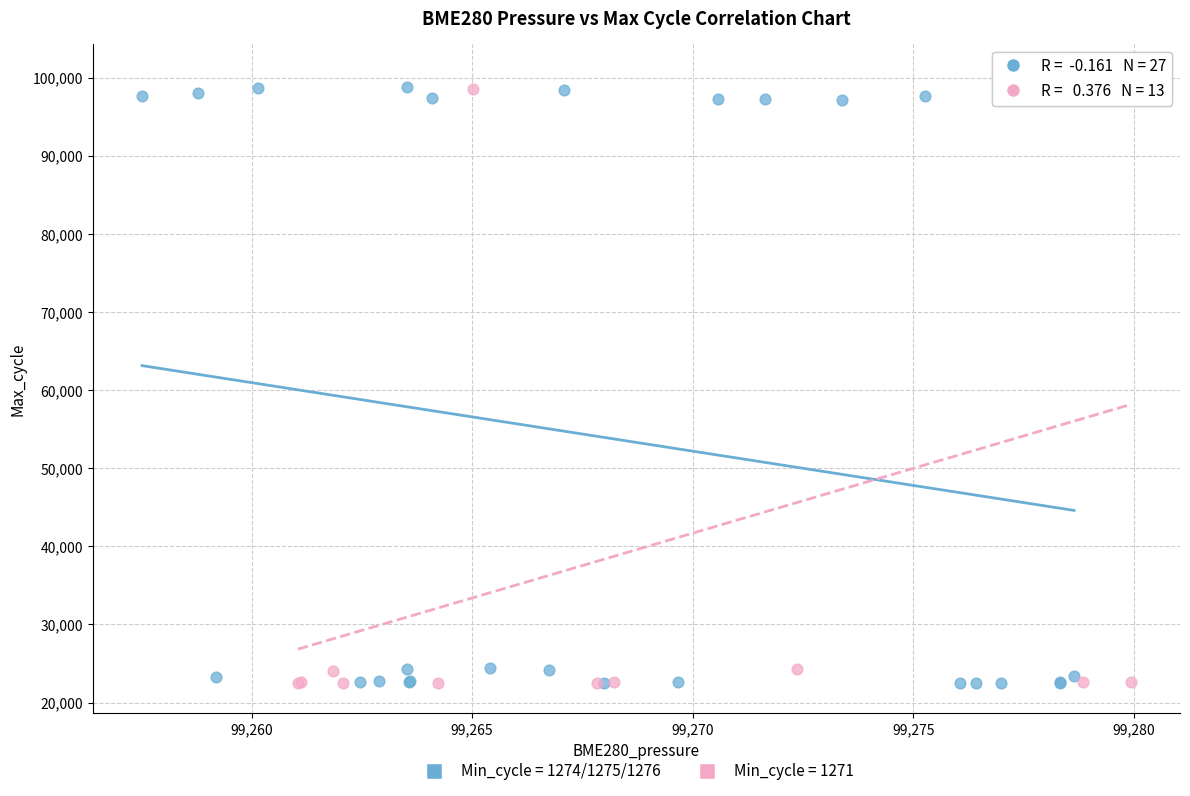

What are all the series names shown in the legend?

Min_cycle = 1274/1275/1276, Min_cycle = 1271